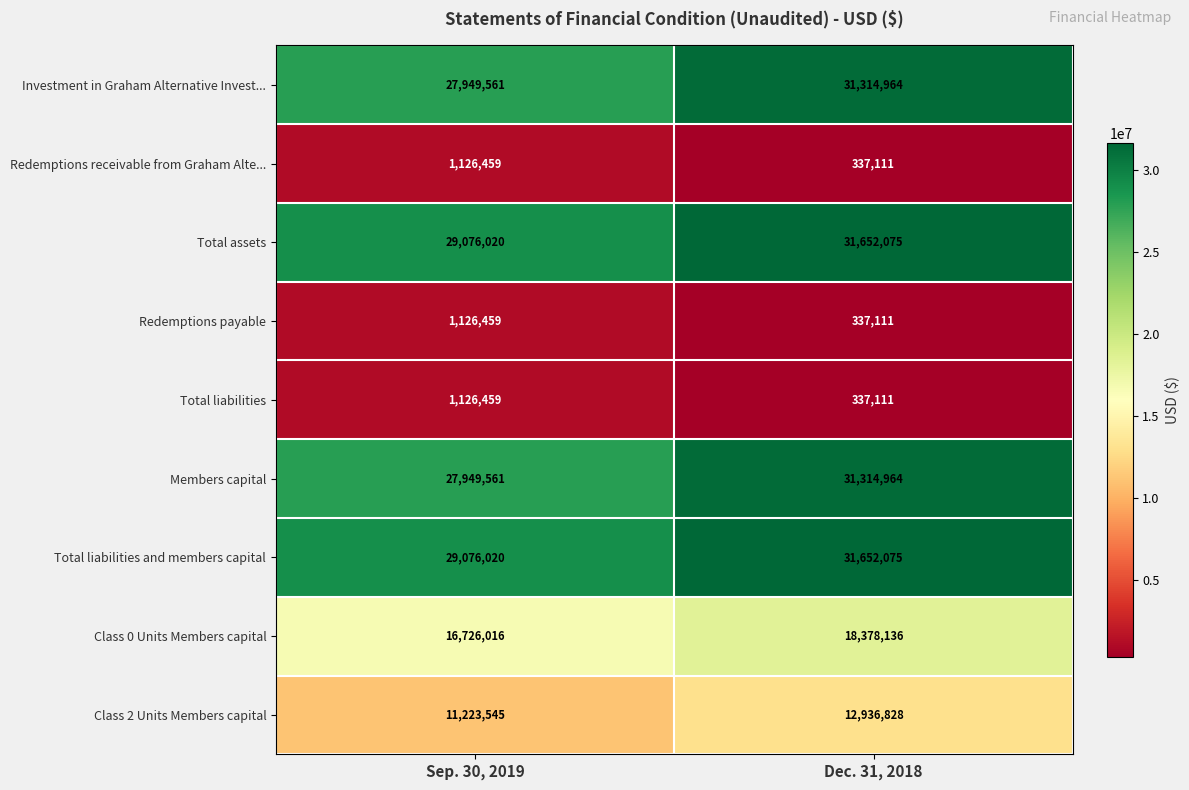

What is the minimum value shown in the chart?

337111